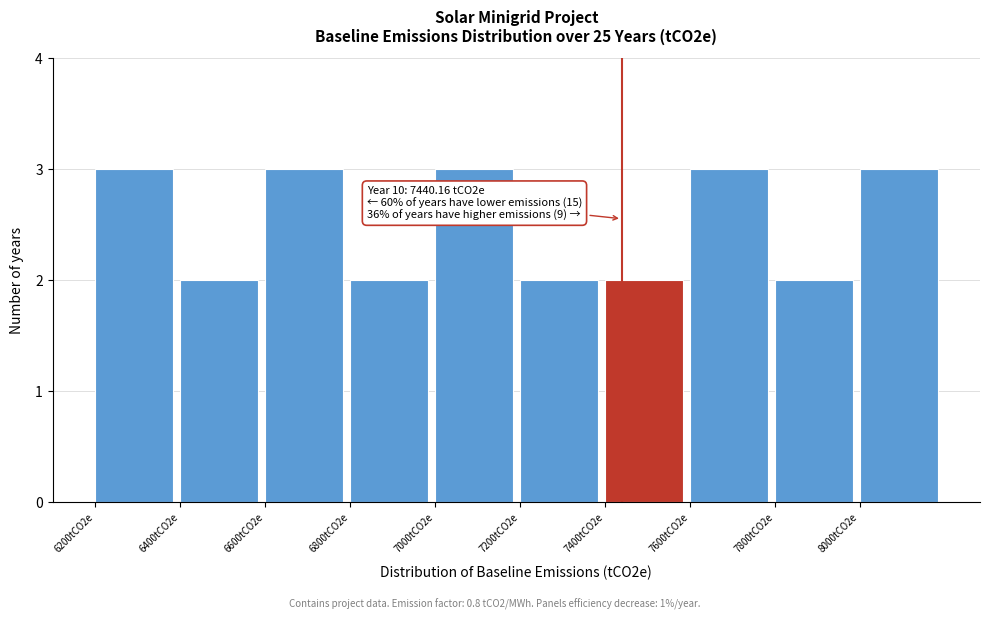

Reading left to right, what are all the values shown in this chart?

6200tCO2e=3	6400tCO2e=2	6600tCO2e=3	6800tCO2e=2	7000tCO2e=3	7200tCO2e=2	7400tCO2e=2	7600tCO2e=3	7800tCO2e=2	8000tCO2e=3